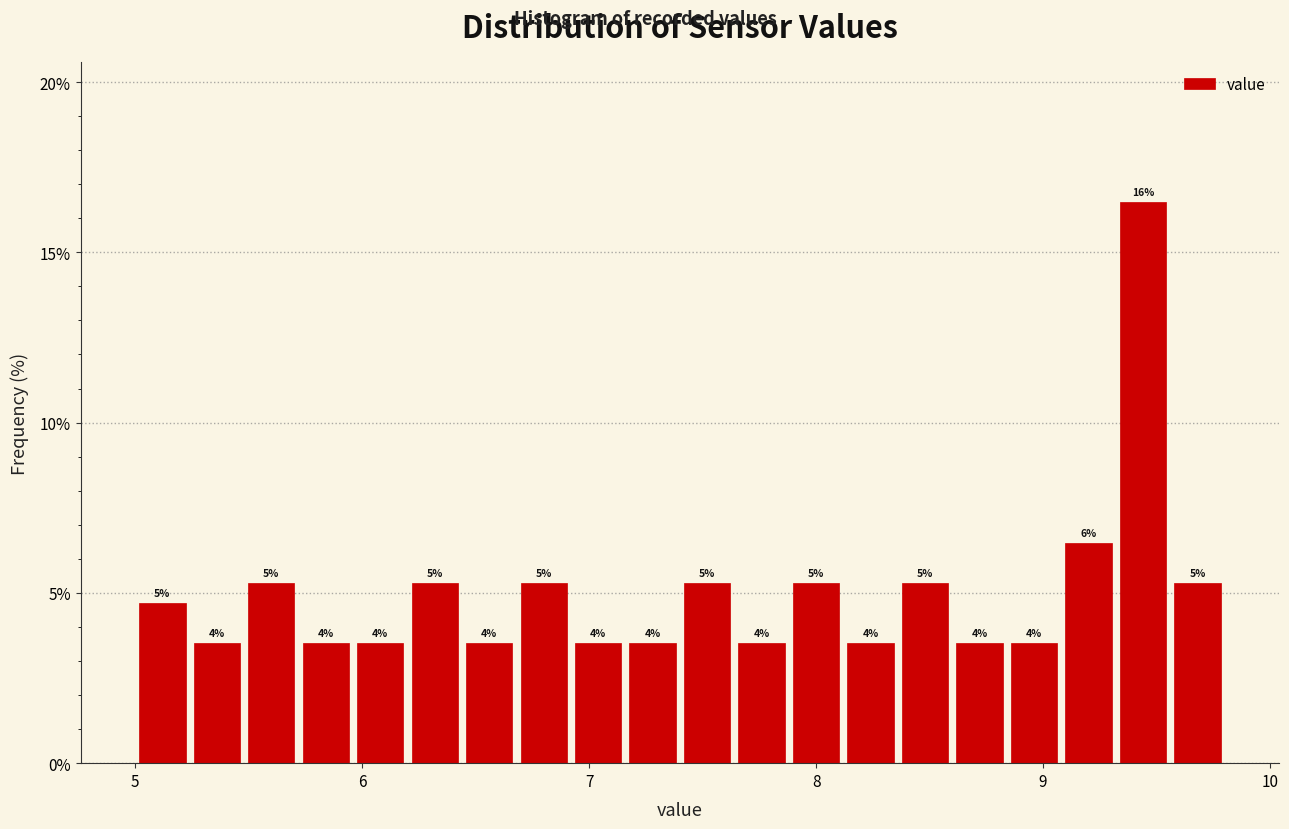

Around what value on the x-axis is the tallest bar? Give the approximate position of its centre, as read against the axis.

9.4